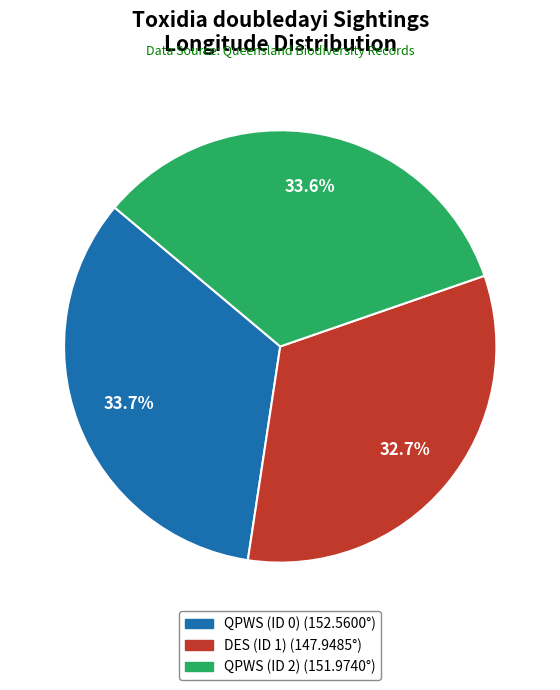

Is there any slice that represents more than half of the pie?

No